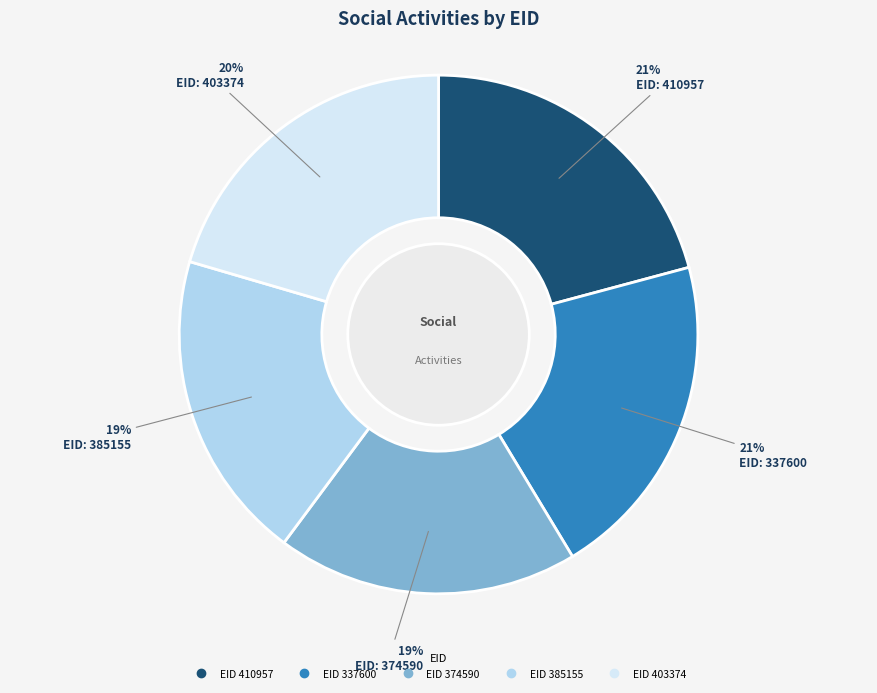

Is there a majority slice in this chart?

No